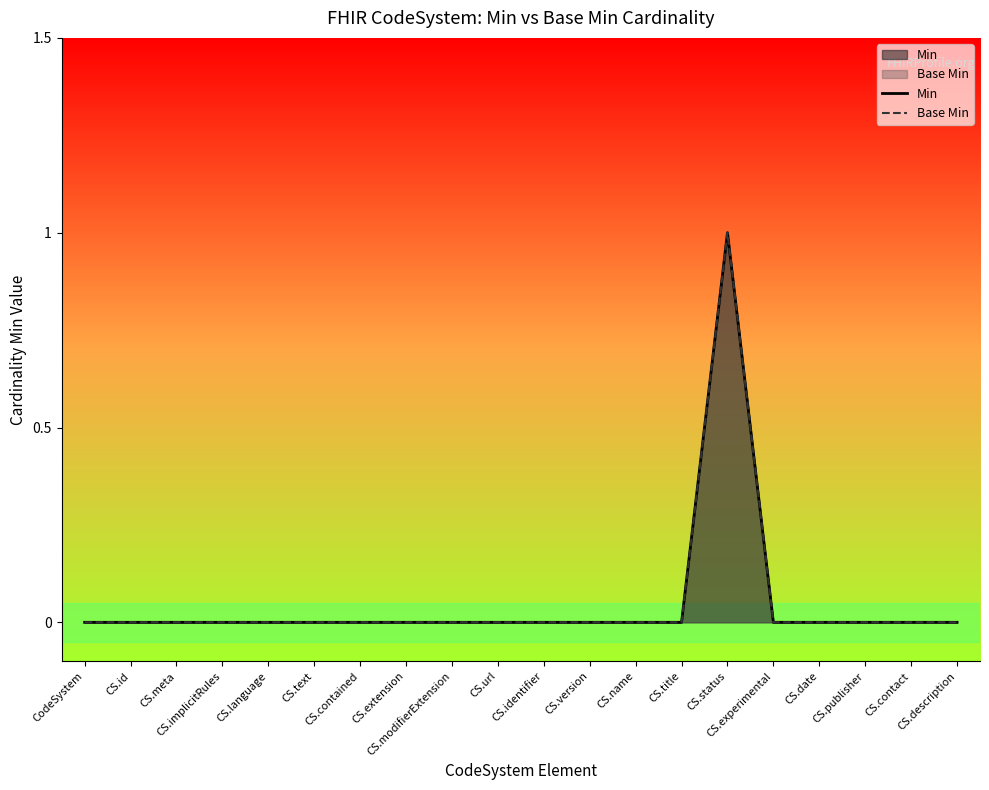

Does the chart have visible grid lines?

No